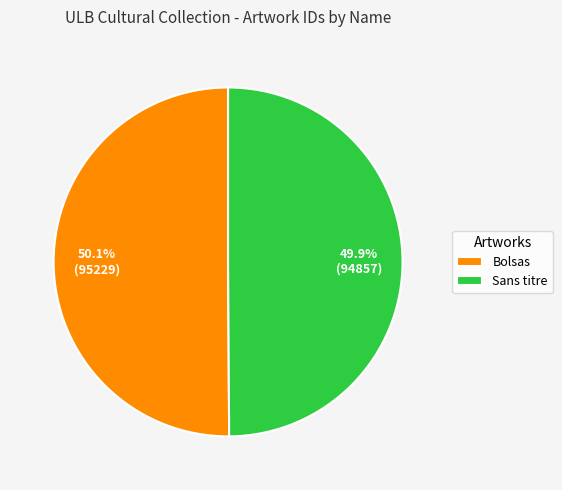

Does any single category account for the majority?

Yes